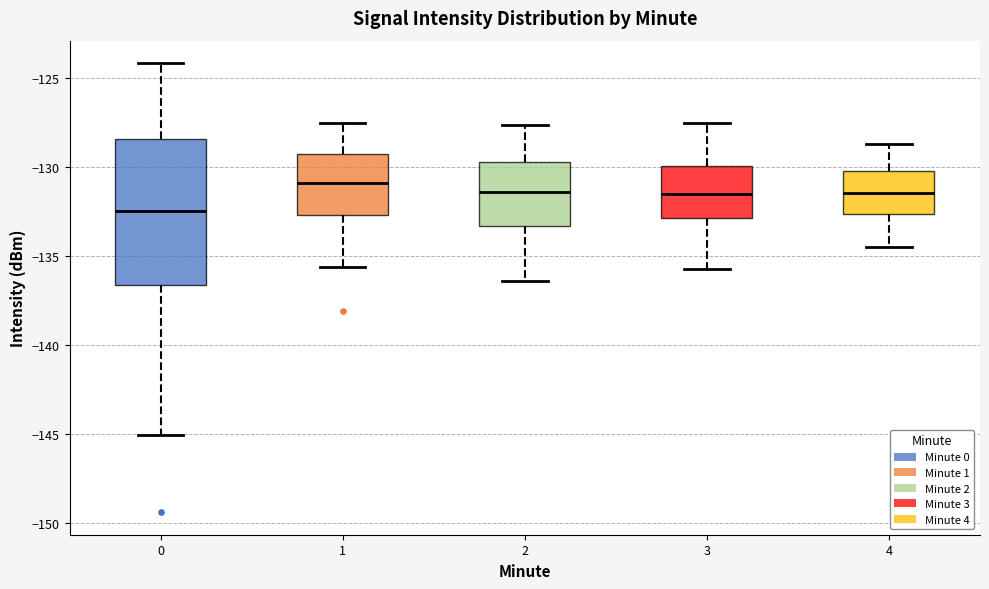

Where does the median line of the box at x = 1 sit on the y-axis? The values are not printed on the chart, so give them approximately, as read against the axis.

-131.0